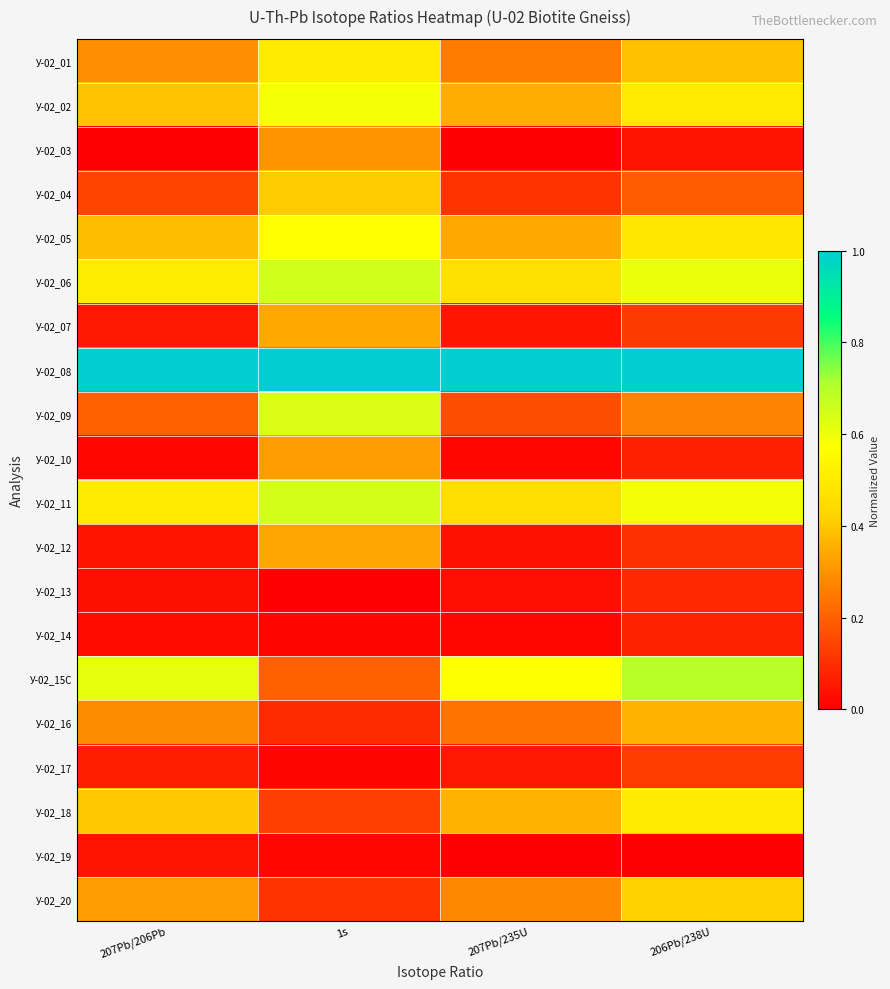

Which series has the largest range (max minus min)?

У-02_15C